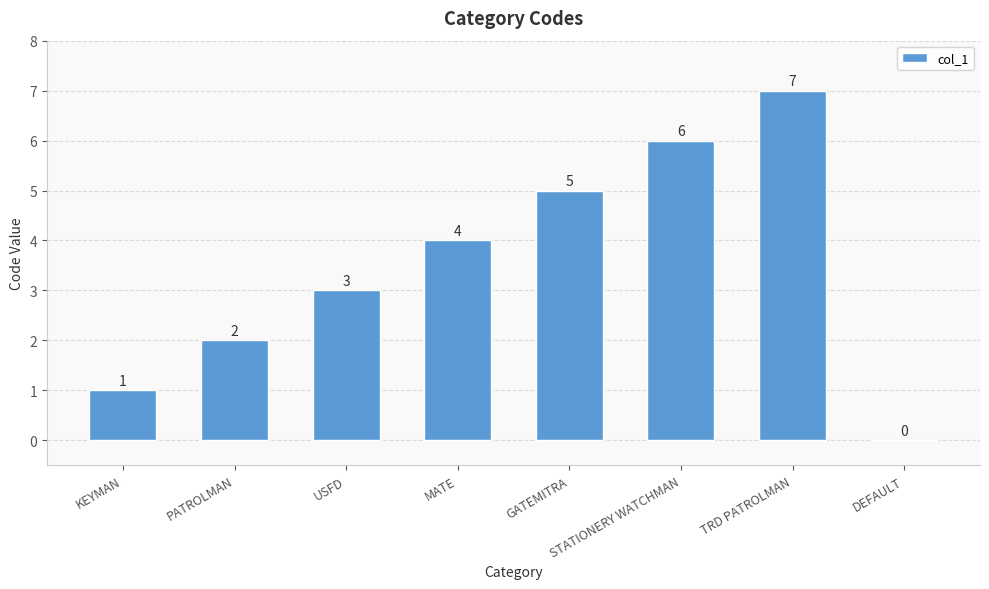

Reading left to right, transcribe all the data shown in this chart.

1	2	3	4	5	6	7	0